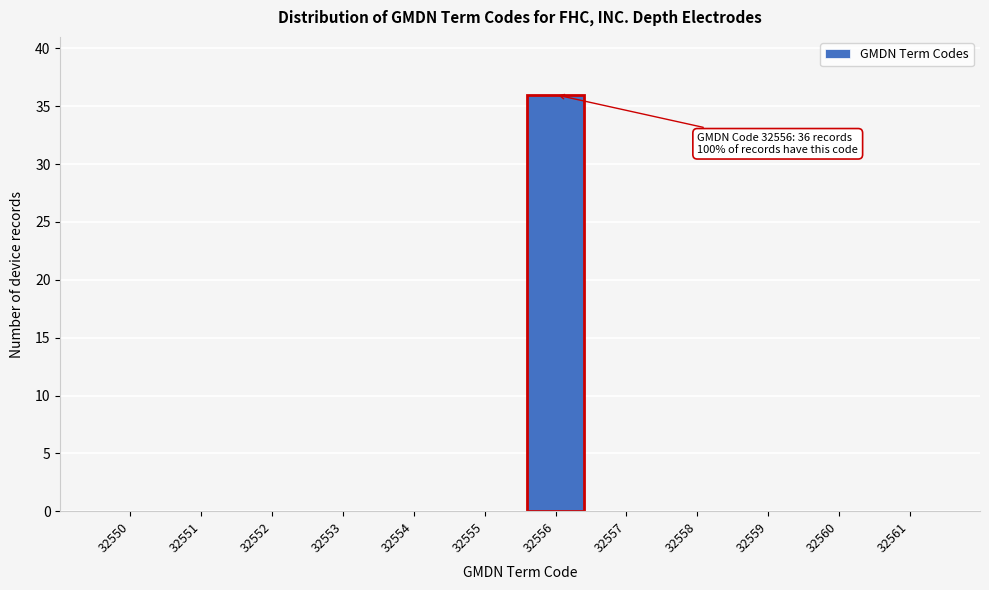

Reading left to right, what are all the values shown in this chart?

32550=0	32551=0	32552=0	32553=0	32554=0	32555=0	32556=36	32557=0	32558=0	32559=0	32560=0	32561=0